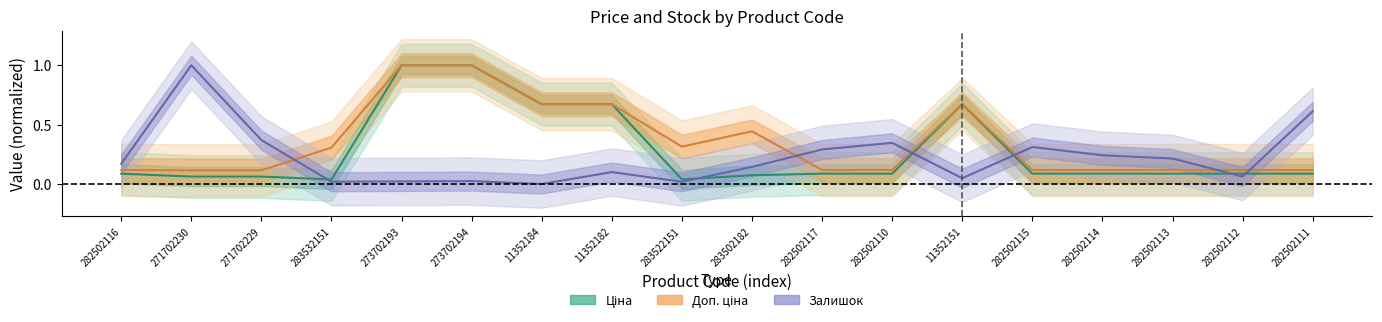

At how many categories does at least one series exceed 0?

18